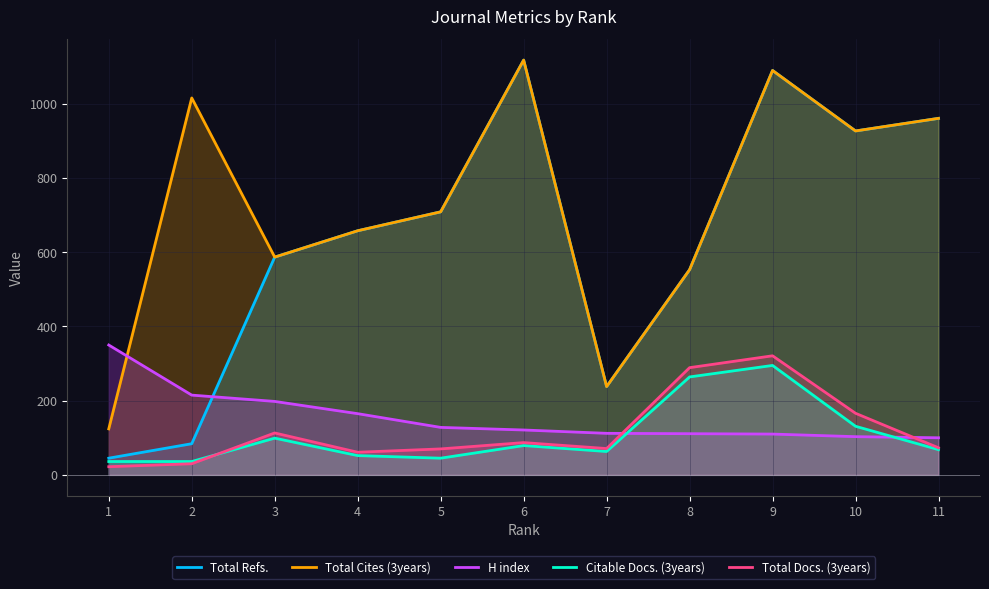

Which has a higher value, 1 or 10?

10